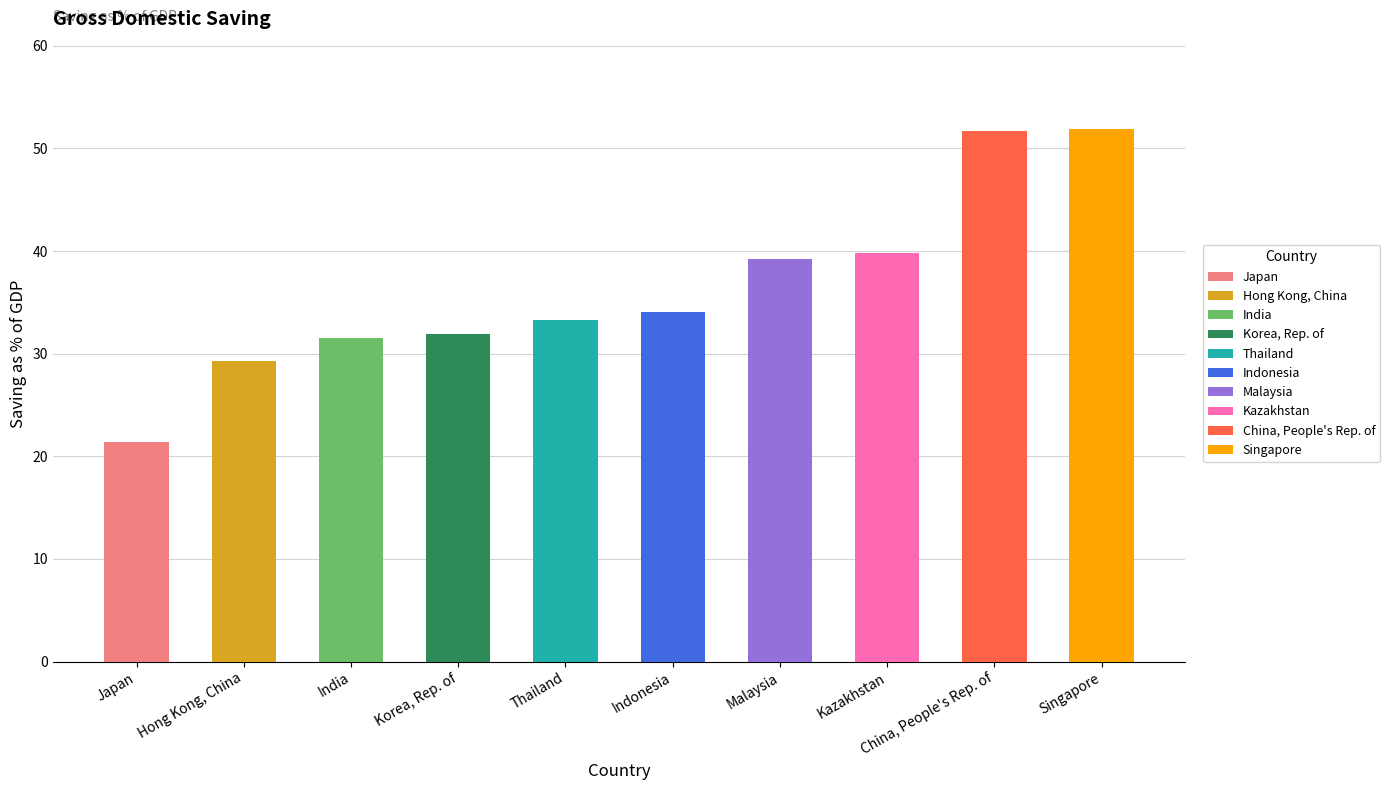

Does the chart contain stacked bars?

No